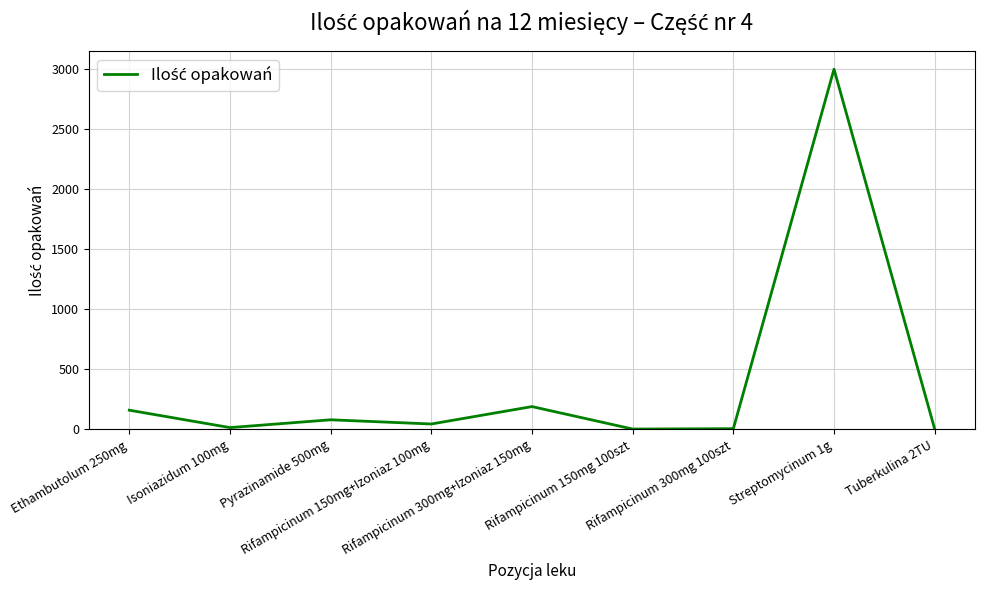

Which label corresponds to the largest value in the chart?

Streptomycinum 1g